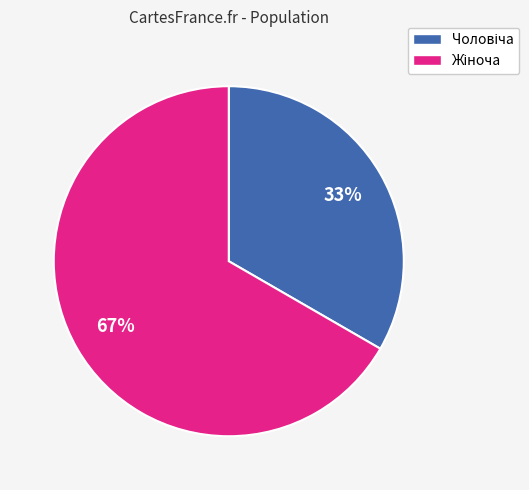

To the nearest percent, what is the average slice percentage?

50%